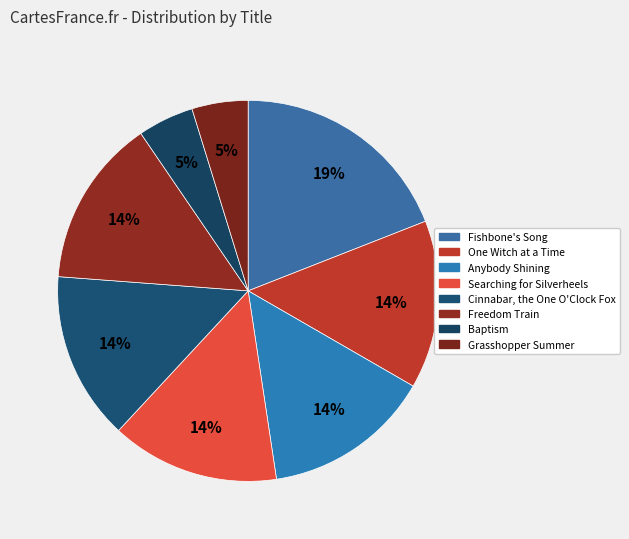

Count the number of slices in the pie.

8